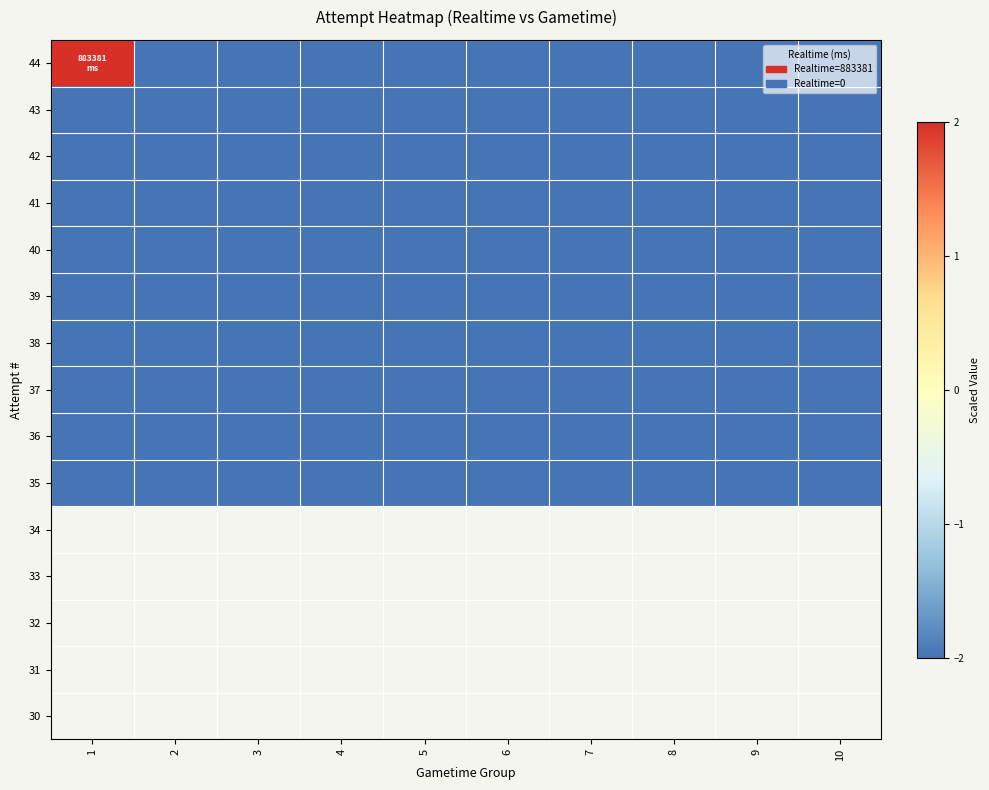

Reading left to right, what are all the values shown in this chart?

44: 1=2	2=-2	3=-2	4=-2	5=-2	6=-2	7=-2	8=-2	9=-2	10=-2
43: 1=-2	2=-2	3=-2	4=-2	5=-2	6=-2	7=-2	8=-2	9=-2	10=-2
42: 1=-2	2=-2	3=-2	4=-2	5=-2	6=-2	7=-2	8=-2	9=-2	10=-2
41: 1=-2	2=-2	3=-2	4=-2	5=-2	6=-2	7=-2	8=-2	9=-2	10=-2
40: 1=-2	2=-2	3=-2	4=-2	5=-2	6=-2	7=-2	8=-2	9=-2	10=-2
39: 1=-2	2=-2	3=-2	4=-2	5=-2	6=-2	7=-2	8=-2	9=-2	10=-2
38: 1=-2	2=-2	3=-2	4=-2	5=-2	6=-2	7=-2	8=-2	9=-2	10=-2
37: 1=-2	2=-2	3=-2	4=-2	5=-2	6=-2	7=-2	8=-2	9=-2	10=-2
36: 1=-2	2=-2	3=-2	4=-2	5=-2	6=-2	7=-2	8=-2	9=-2	10=-2
35: 1=-2	2=-2	3=-2	4=-2	5=-2	6=-2	7=-2	8=-2	9=-2	10=-2